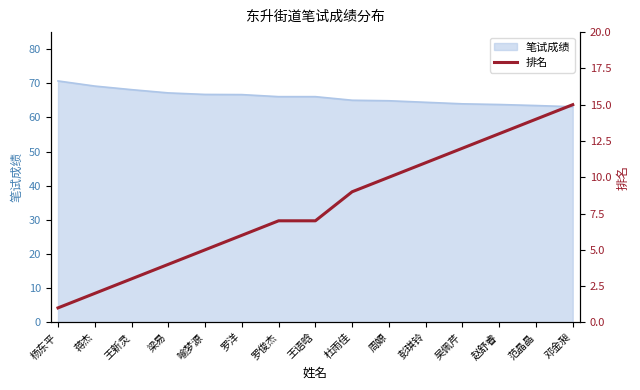

True or false: 笔试成绩 has a value of 101.6 at 杨东平.

False